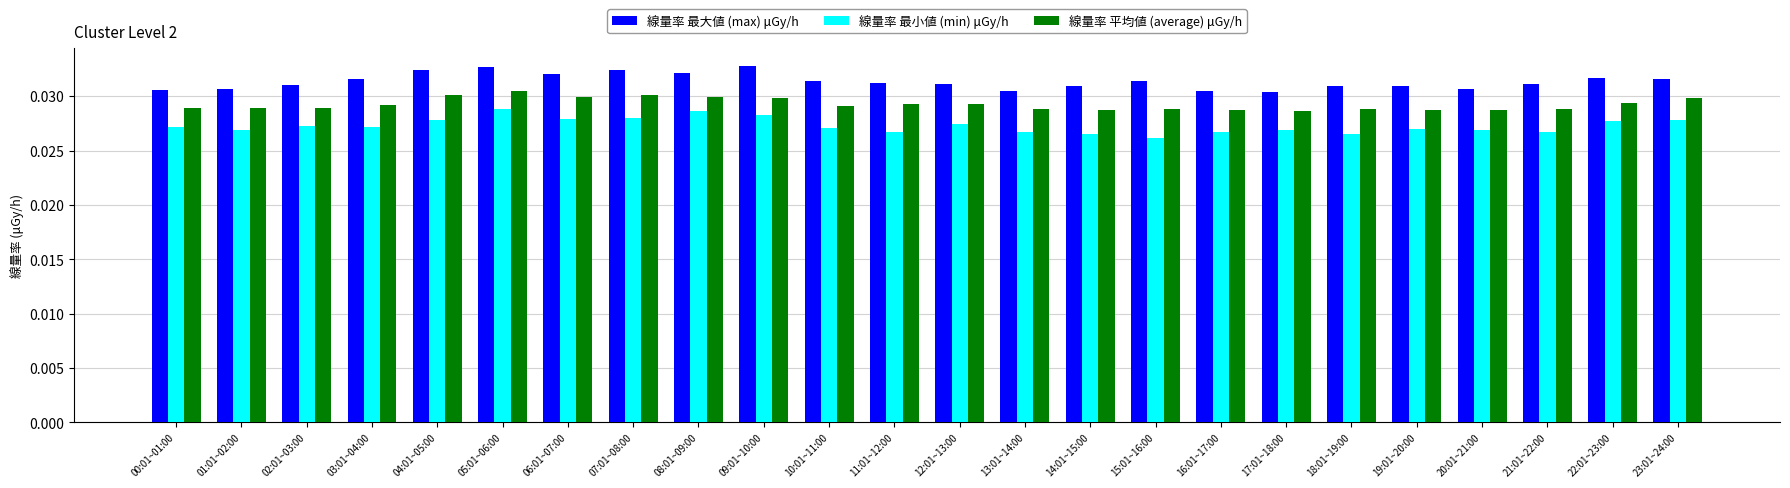

True or false: 線量率 最大値 (max) μGy/h has a value of 0.1 at 05:01~06:00.

False